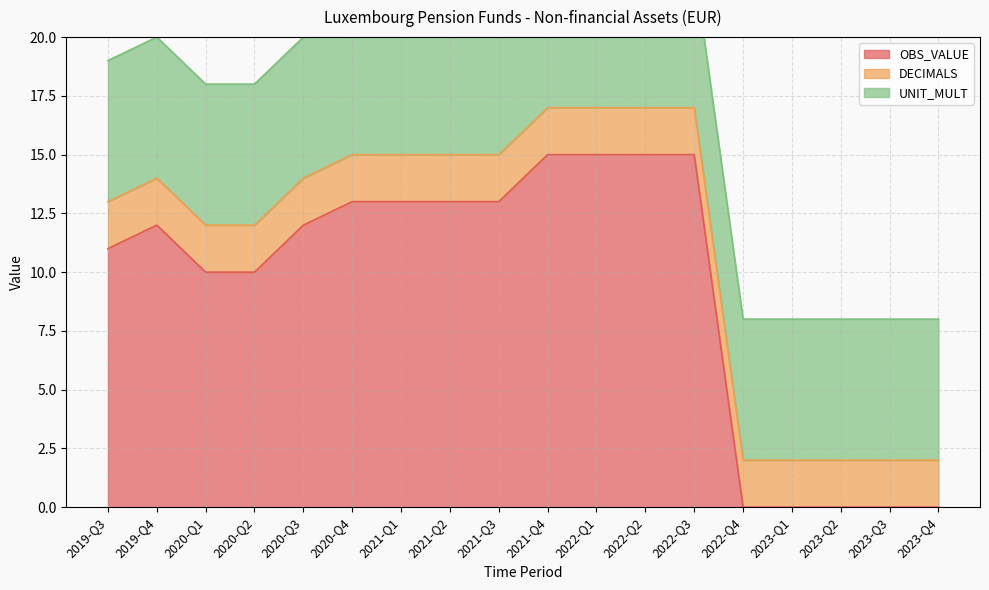

Which category has the lowest value in the DECIMALS series?

2019-Q3